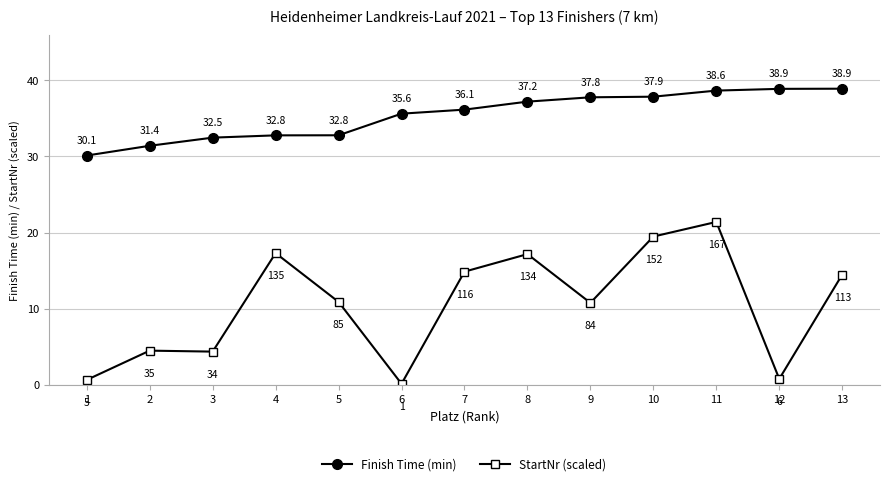

Is this an area chart (filled region under the line)?

No